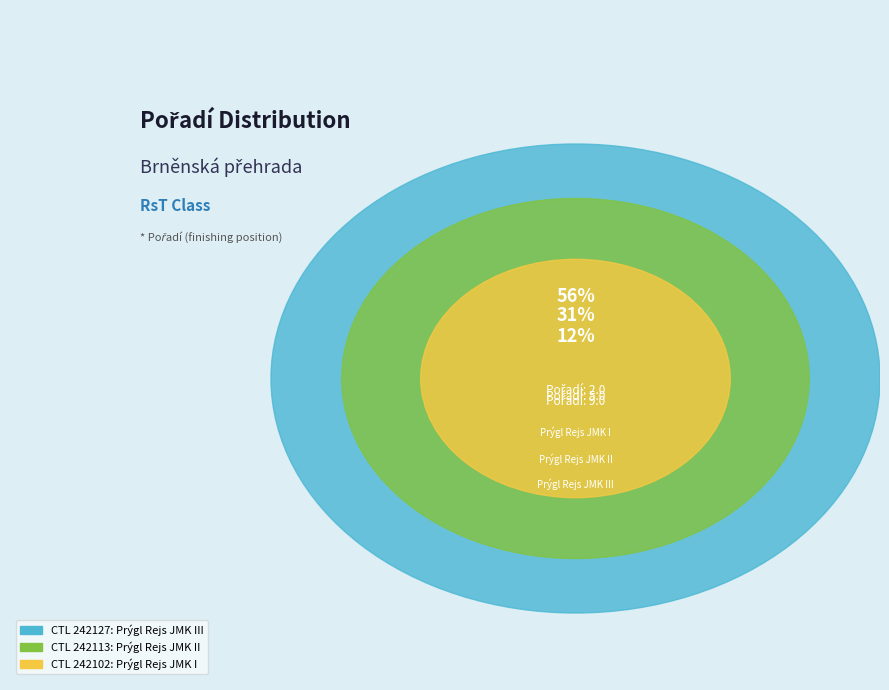

Between 242113 and 242127, which is larger?

242127